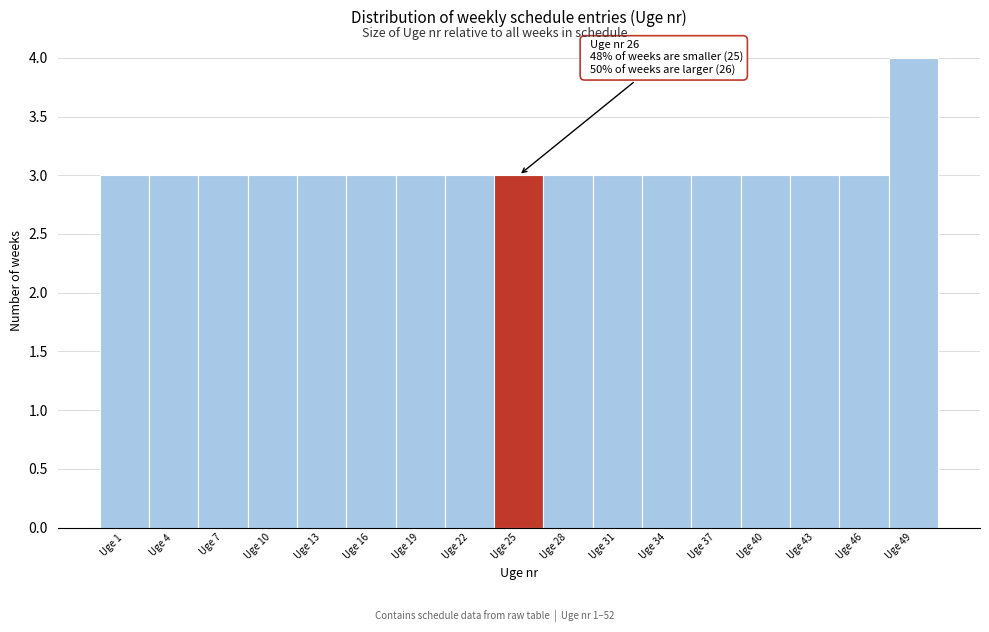

Reading left to right, list all the values displayed in this chart.

Uge 1=3	Uge 4=3	Uge 7=3	Uge 10=3	Uge 13=3	Uge 16=3	Uge 19=3	Uge 22=3	Uge 25=3	Uge 28=3	Uge 31=3	Uge 34=3	Uge 37=3	Uge 40=3	Uge 43=3	Uge 46=3	Uge 49=4